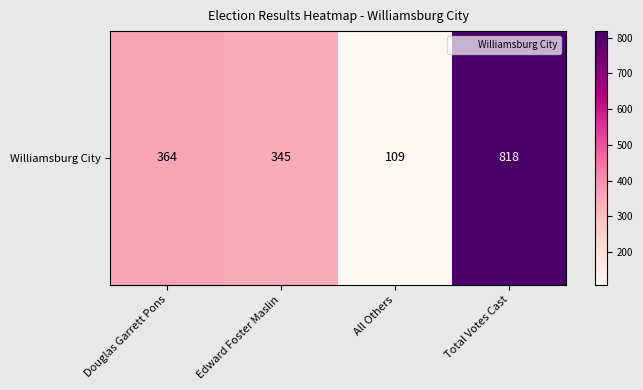

Reading left to right, what are all the values shown in this chart?

Douglas Garrett Pons=364	Edward Foster Maslin=345	All Others=109	Total Votes Cast=818